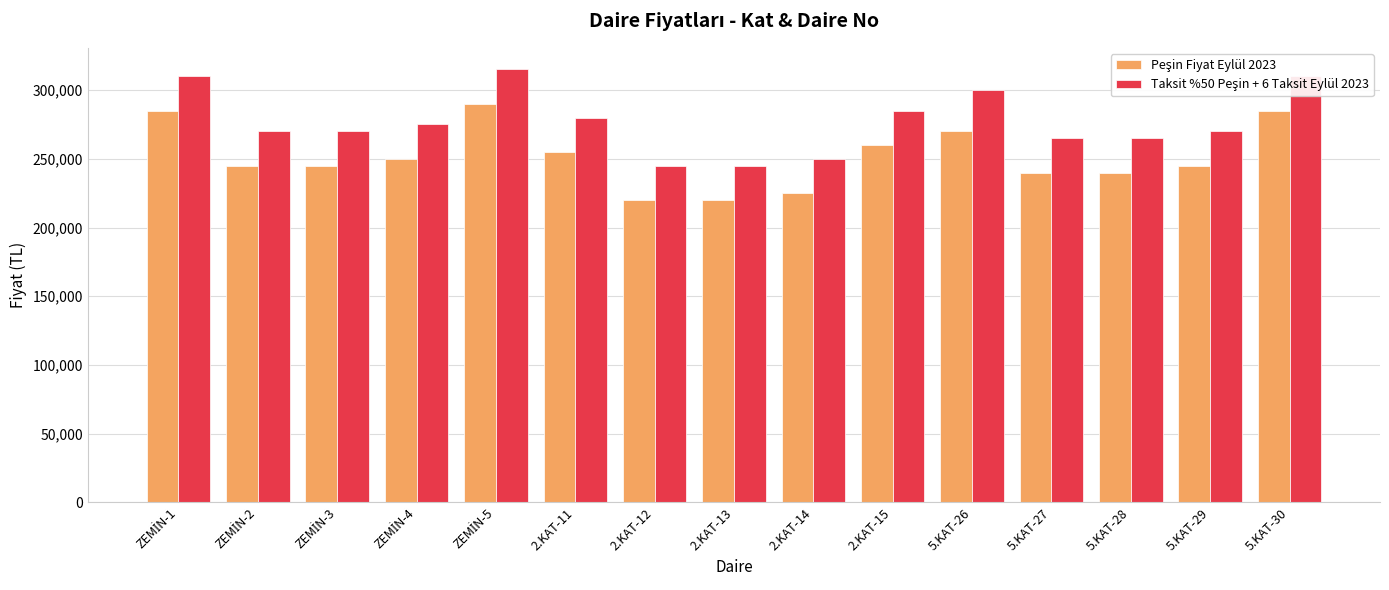

How many groups of bars are there?

15